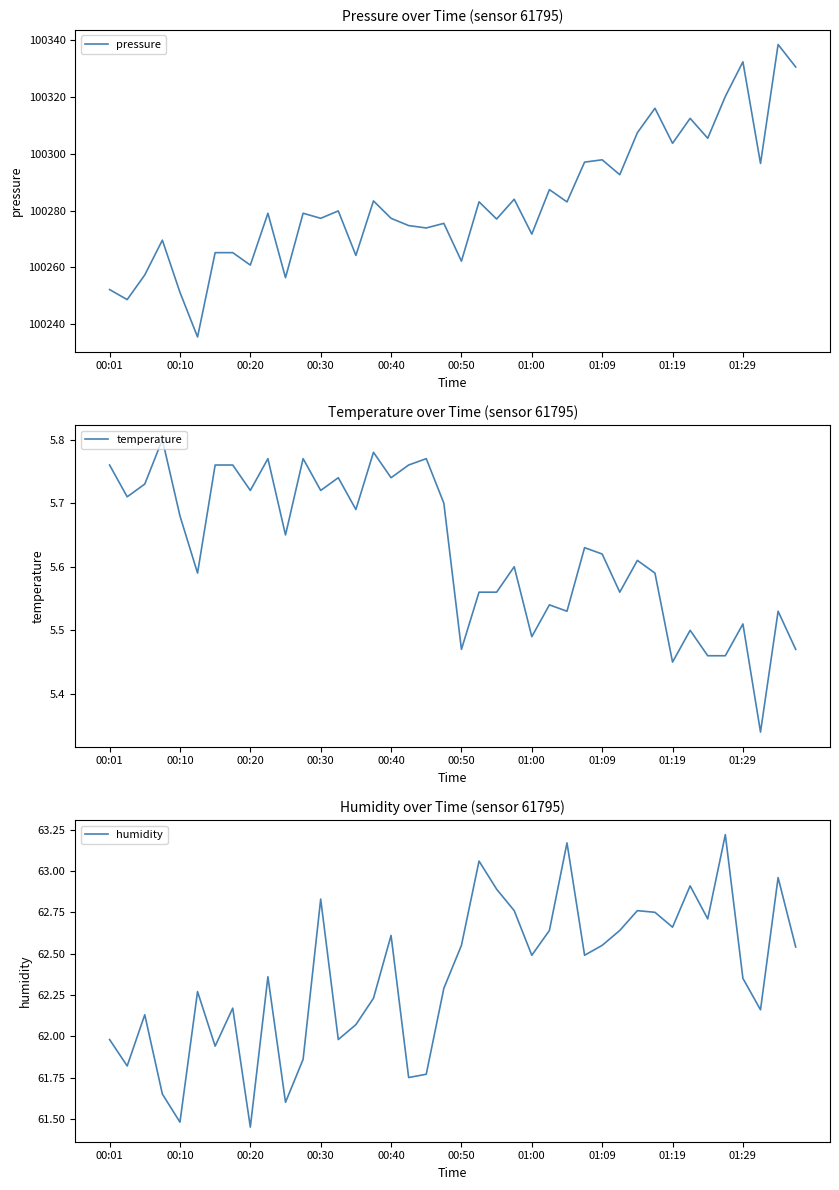

Which series has the widest spread of values?

pressure